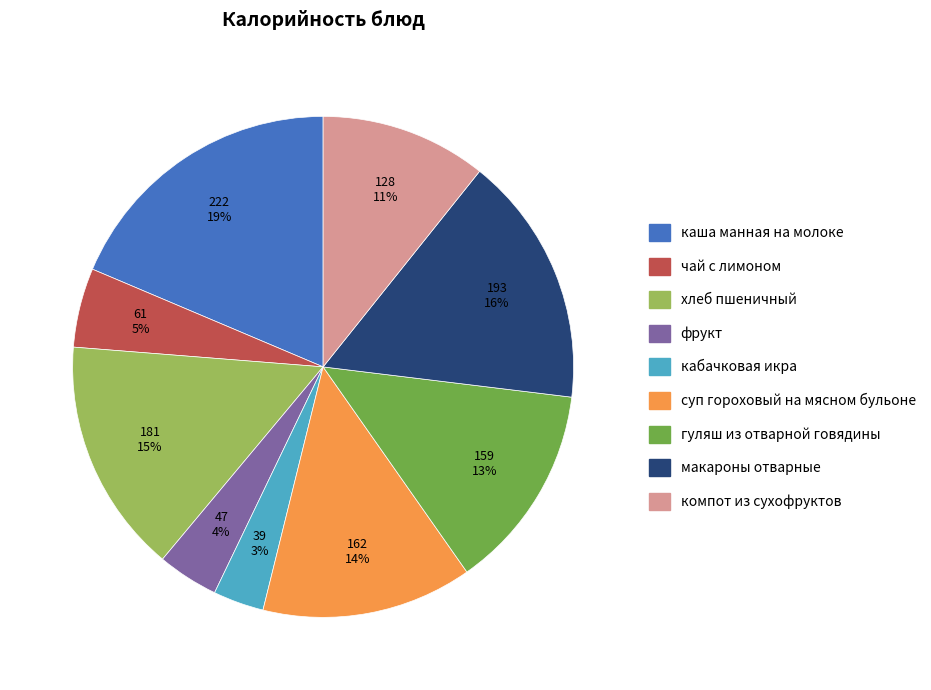

The макароны отварные slice represents 16% of the pie. True or false?

True